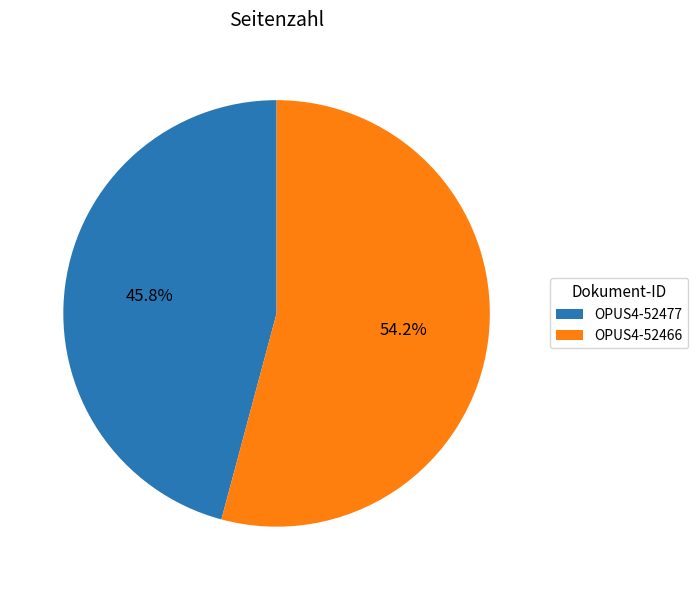

To the nearest percent, what percentage of the pie is OPUS4-52466?

54%